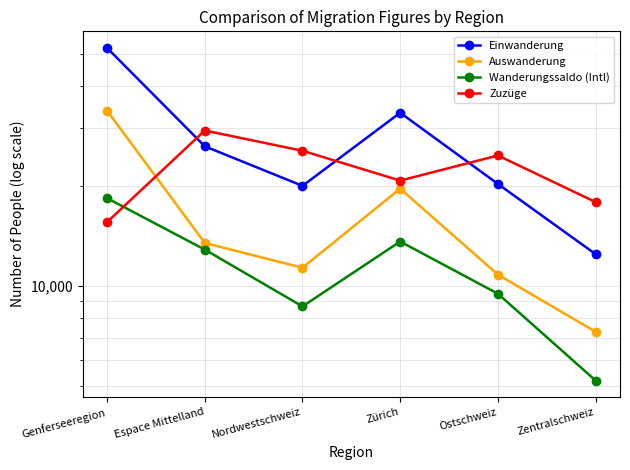

True or false: Auswanderung and Einwanderung intersect in this chart.

False